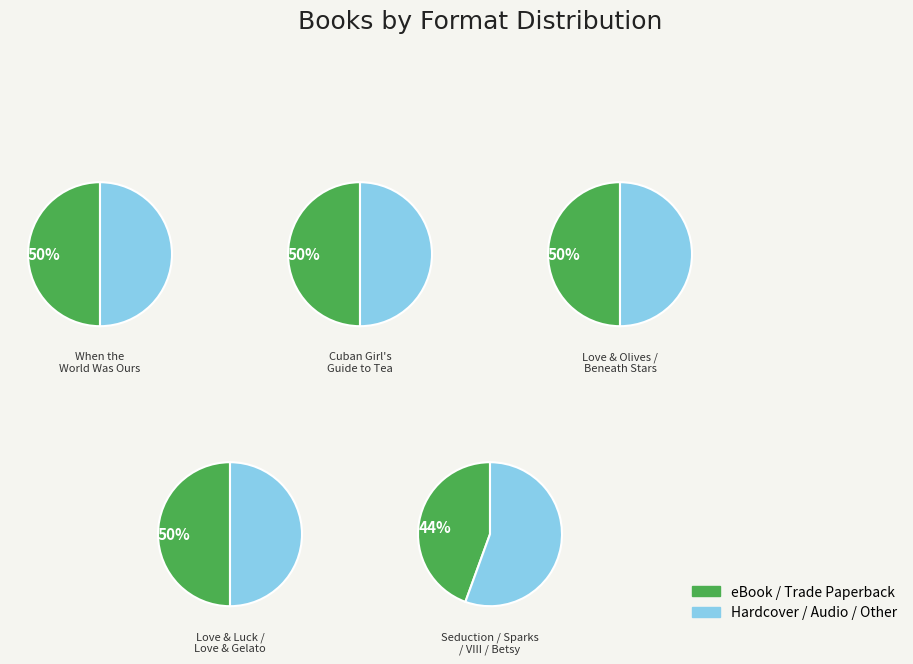

Count the number of slices in the pie.

10